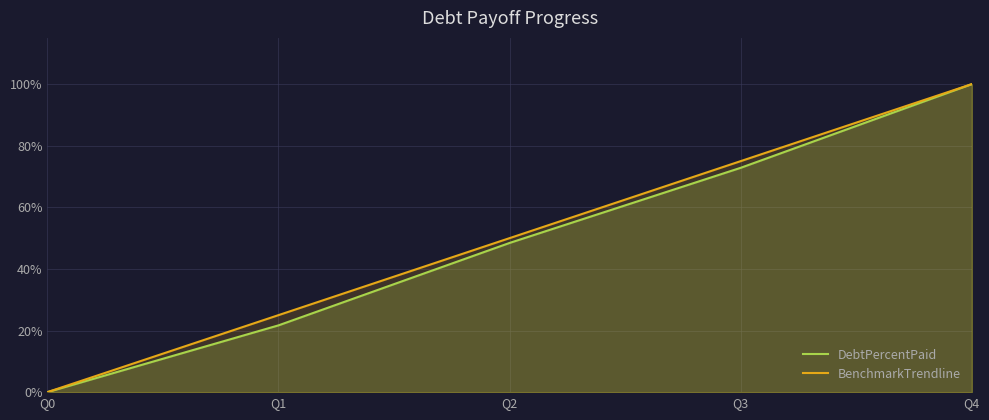

Which series changed the most between Q1 and Q4?

DebtPercentPaid